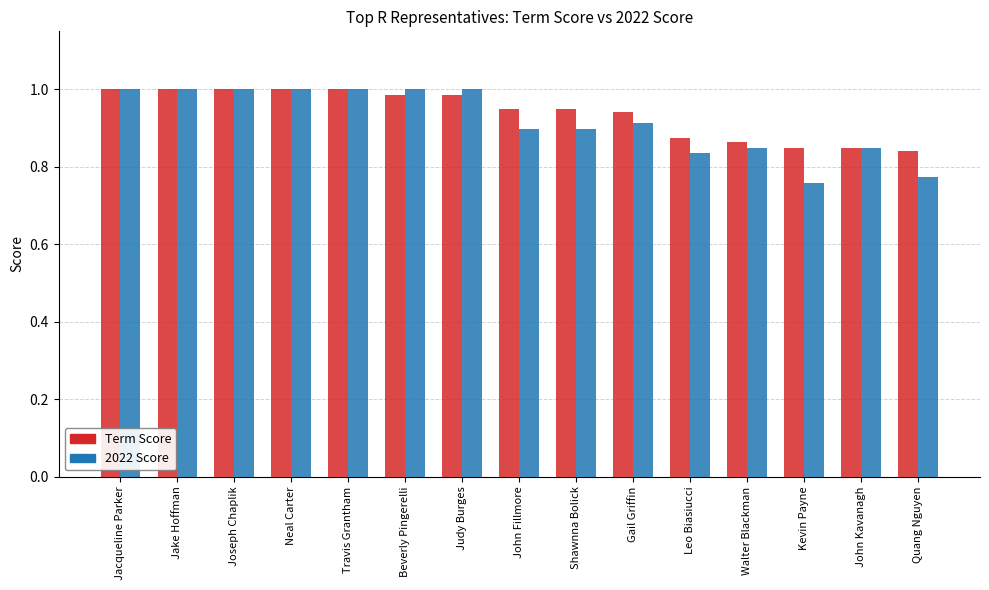

True or false: Term Score has a value of 1.0 at Jacqueline Parker.

True